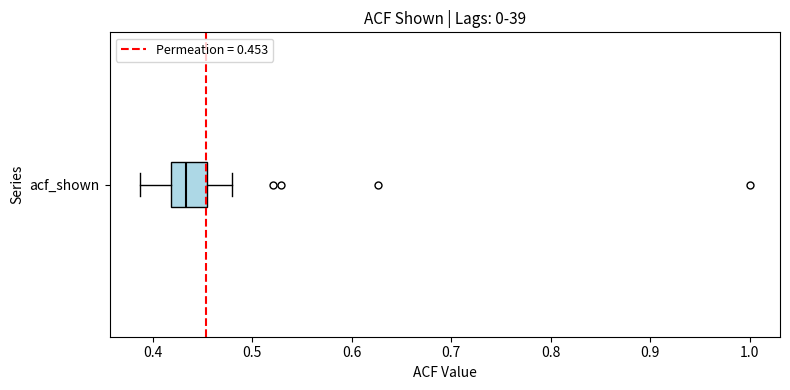

Transcribe this box plot: give where the median line is, the range the box spans, and where the two whiskers end, as read against the x-axis. The values are not printed on the chart, so give them approximately, as read against the axis.

median 0.43, box 0.42 to 0.45, whiskers 0.39 to 0.48